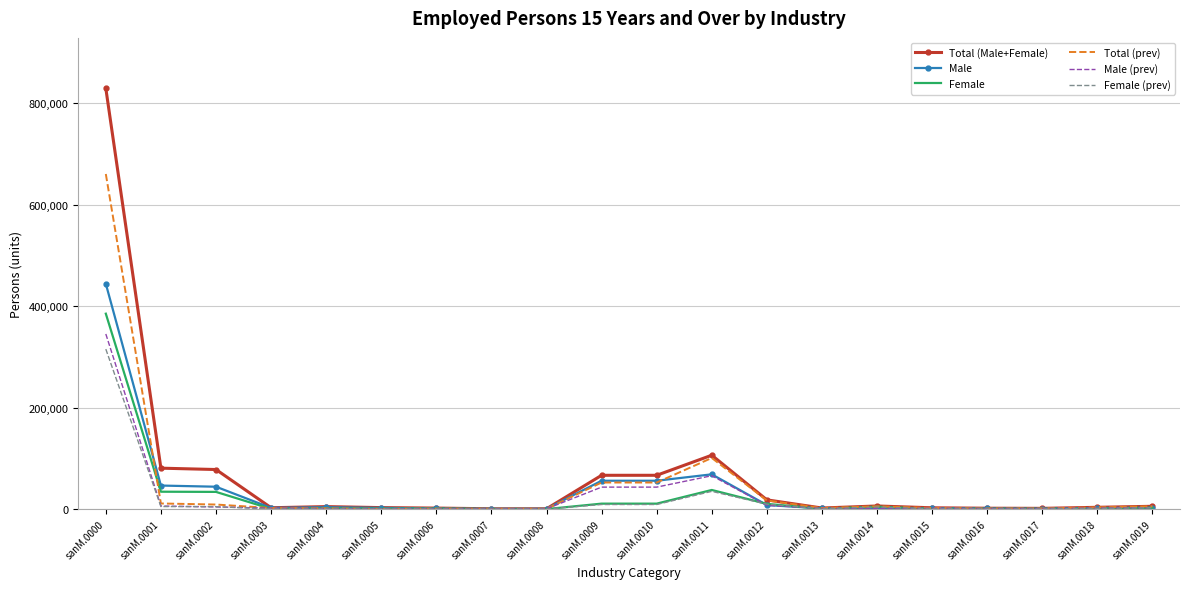

Which series changed the most between sanM.0002 and sanM.0013?

Total (Male+Female)